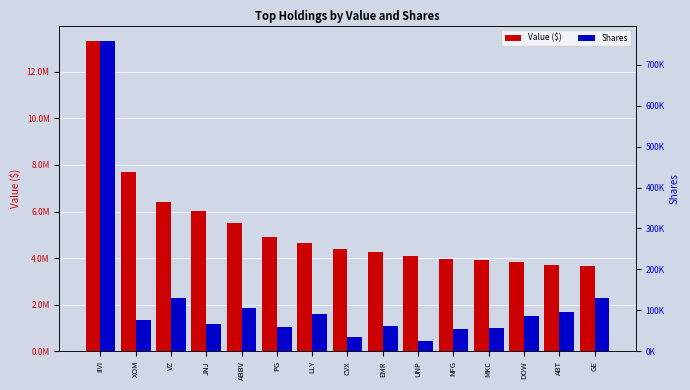

What is the minimum value for Value ($)?

3648000